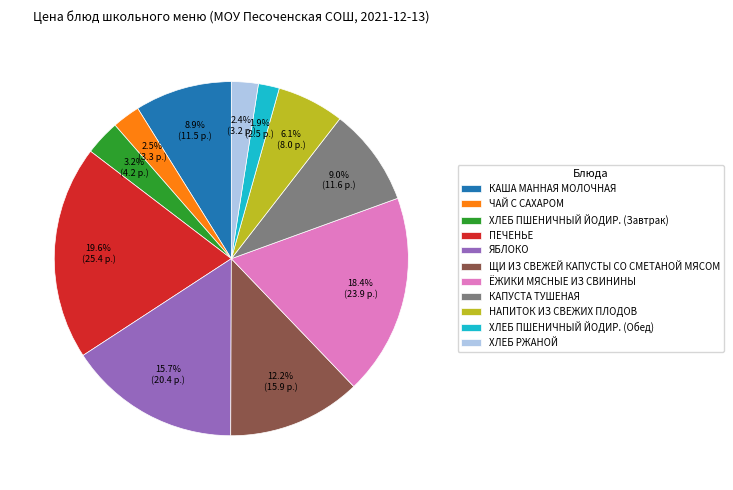

What is the largest slice in the pie chart?

ПЕЧЕНЬЕ